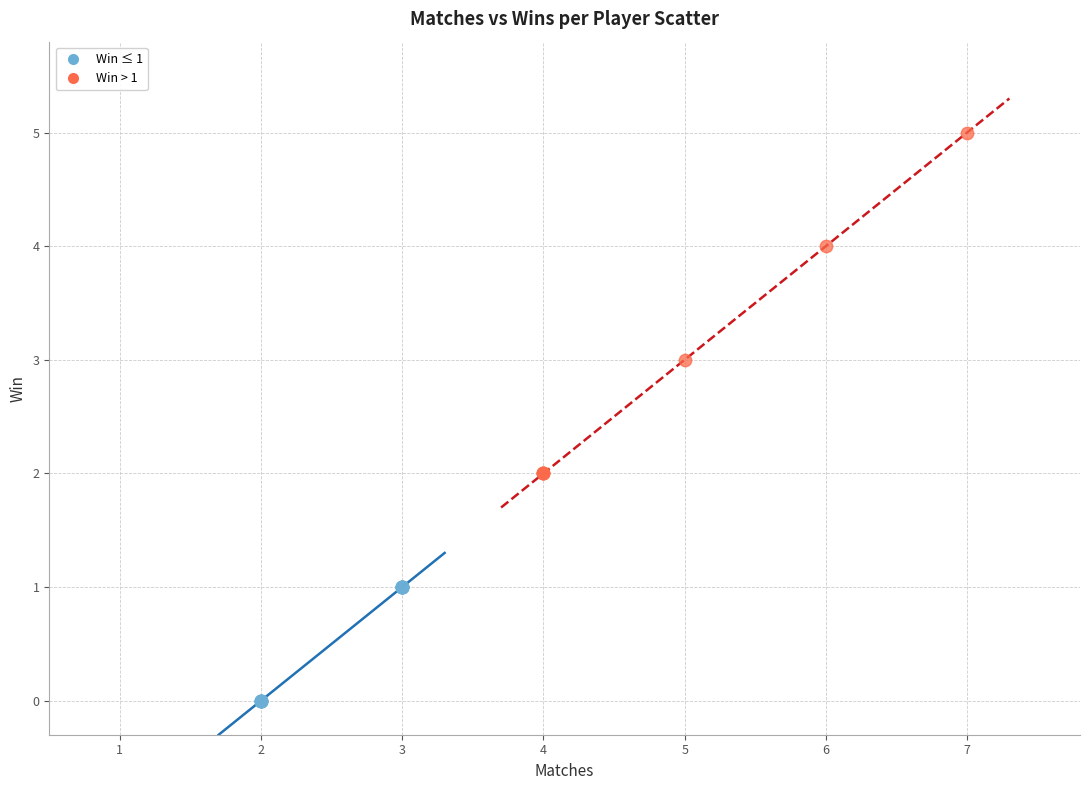

Which series contains the lowest Y value?

Win ≤ 1